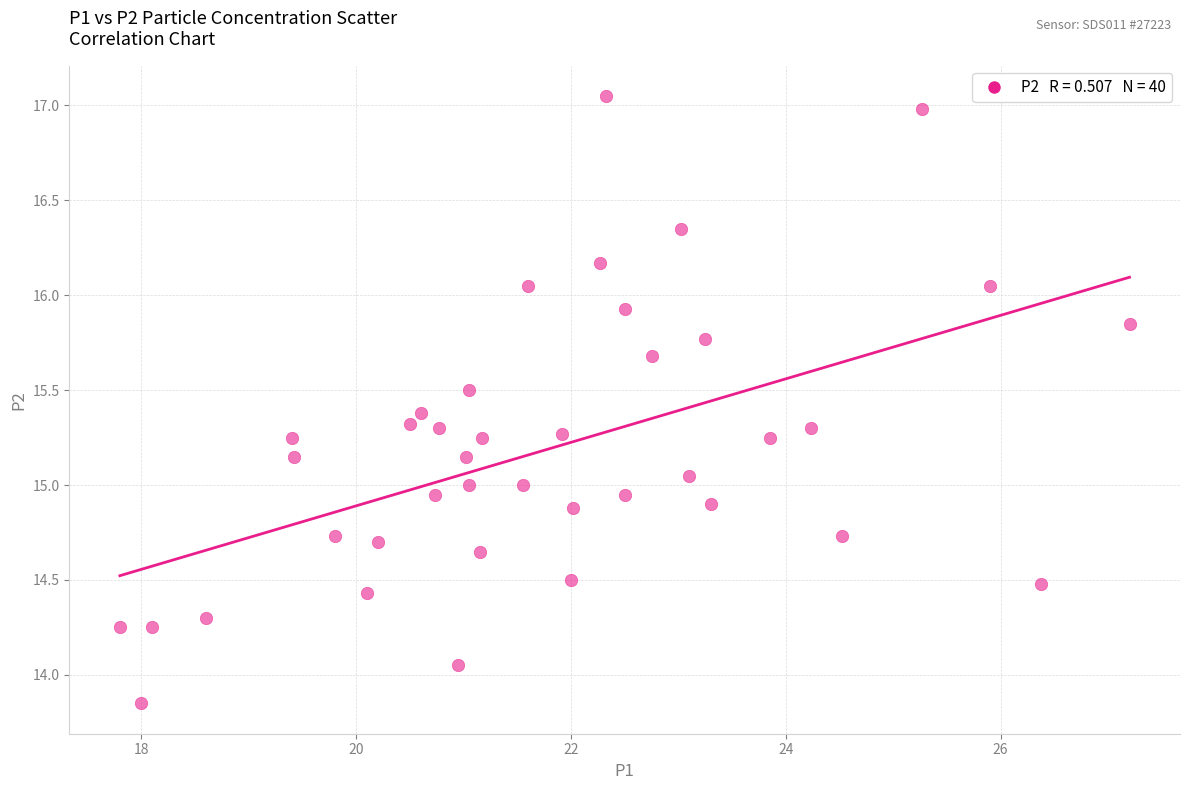

What is the range of Y values (max minus min)?

3.2